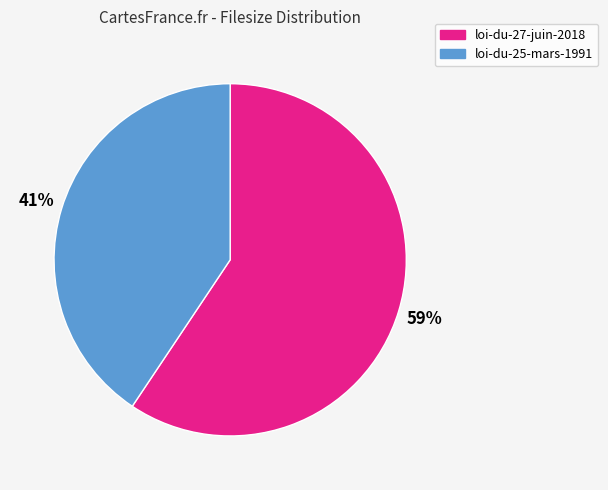

Count the number of slices in the pie.

2